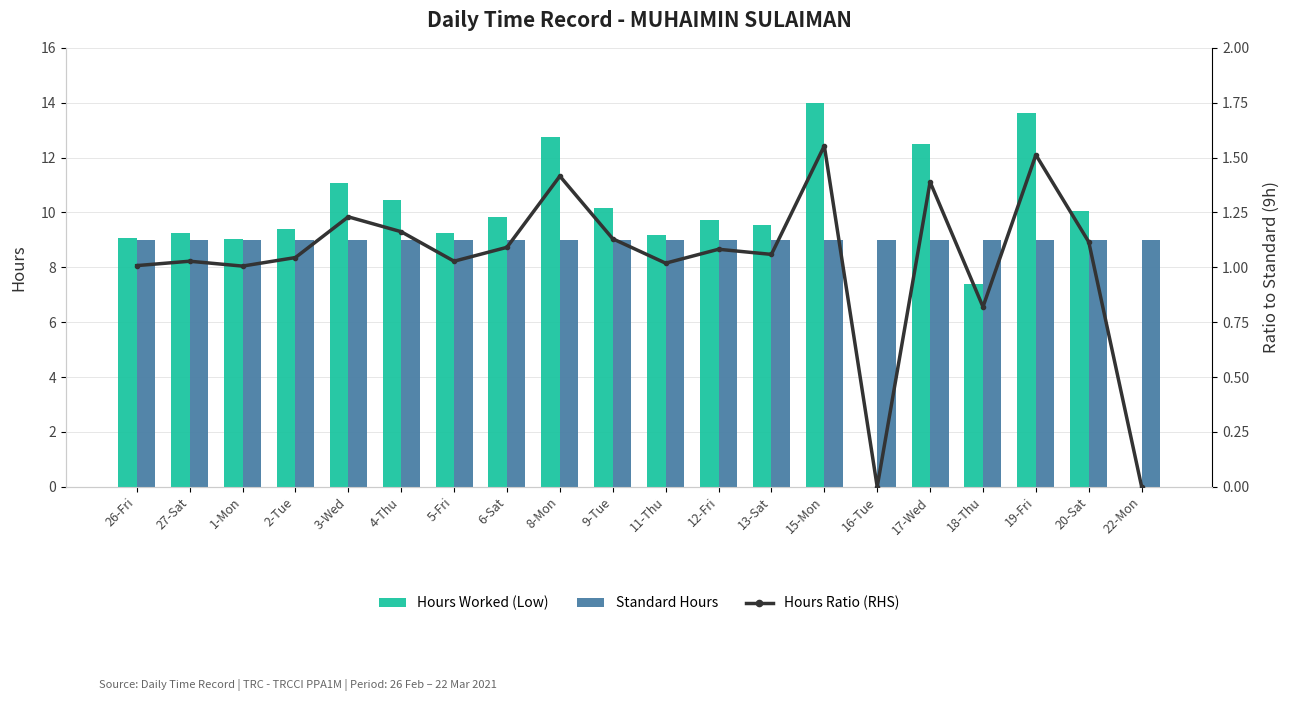

How many values in the Hours Worked (Low) series are below 9?

3